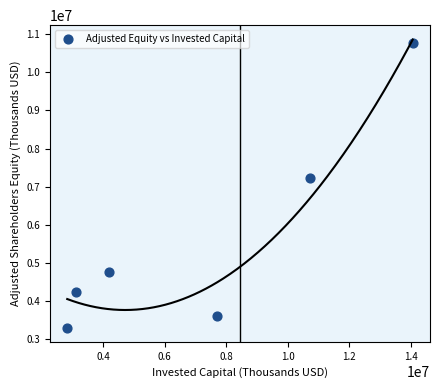

What is the range of X values (max minus min)?

11234717